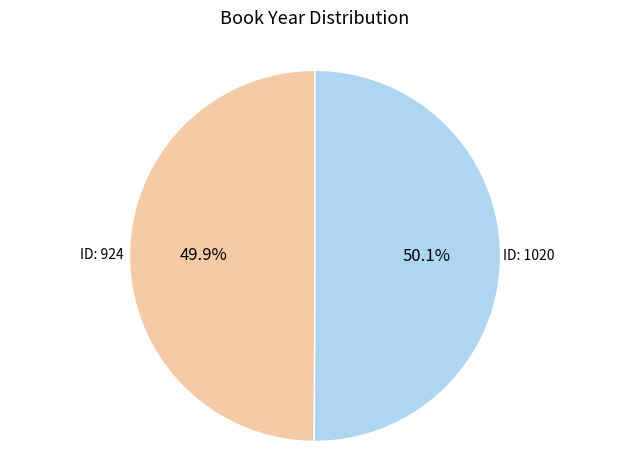

Does any single category account for the majority?

Yes